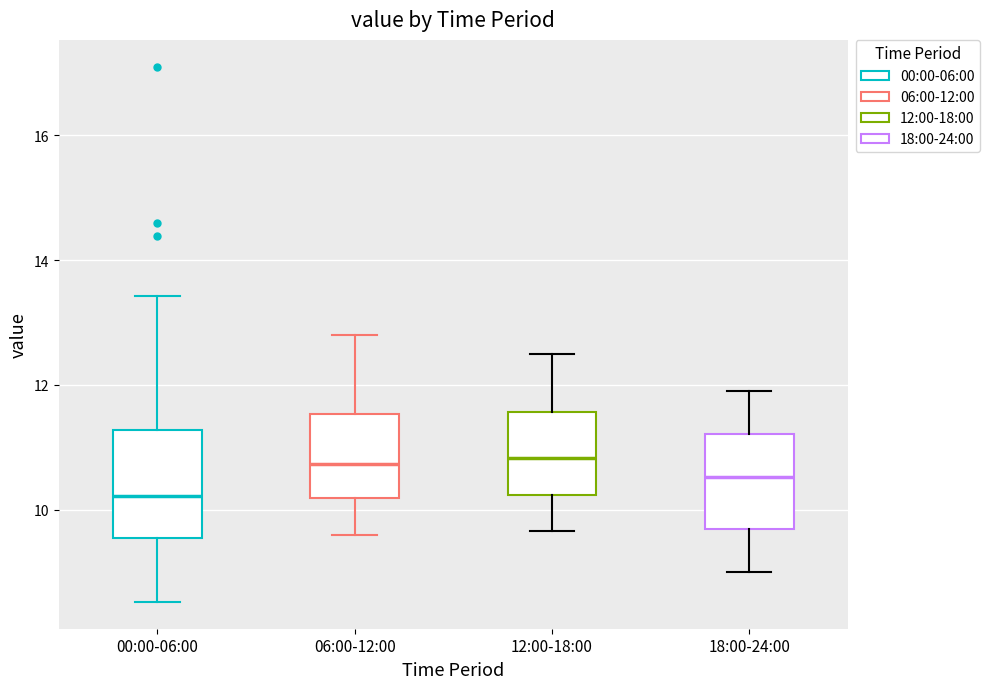

Reading left to right, transcribe this box plot: for each box, give where its median line is, the range the box spans, and where its two whiskers end, as read against the y-axis. The values are not printed on the chart, so give them approximately, as read against the axis.

00:00-06:00: median 10.2, box 9.6 to 11.2, whiskers 8.6 to 13.4
06:00-12:00: median 10.8, box 10.2 to 11.6, whiskers 9.6 to 12.8
12:00-18:00: median 10.8, box 10.2 to 11.6, whiskers 9.6 to 12.6
18:00-24:00: median 10.6, box 9.6 to 11.2, whiskers 9.0 to 12.0